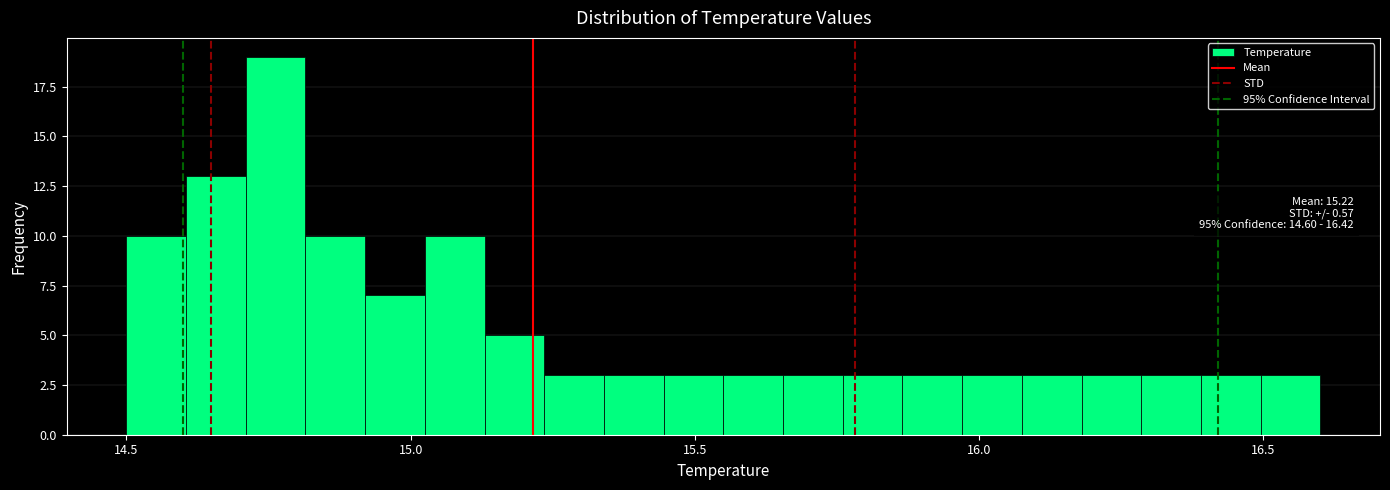

Read against the x-axis, roughly where is the centre of the tallest bar?

14.75